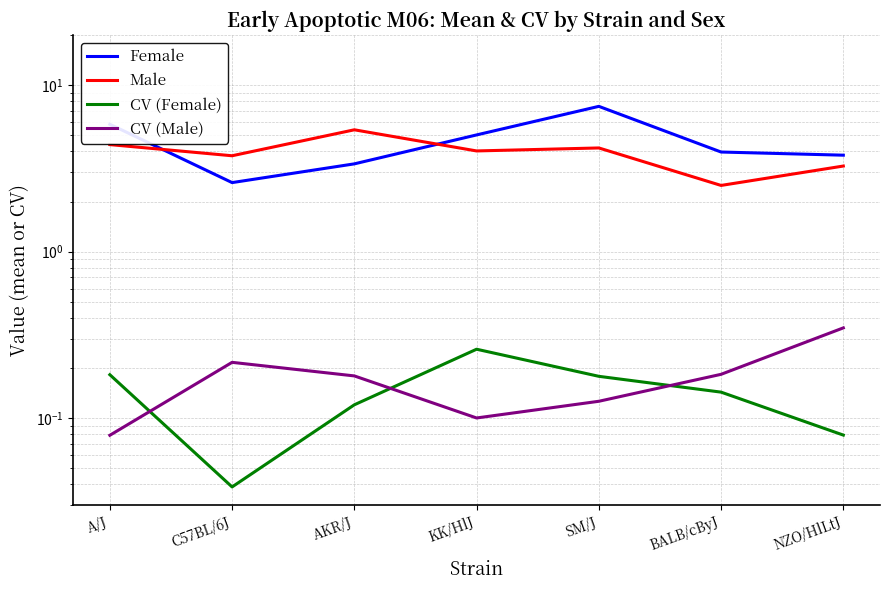

In CV (Female), how many points are lower than both neighbors (excluding endpoints)?

1